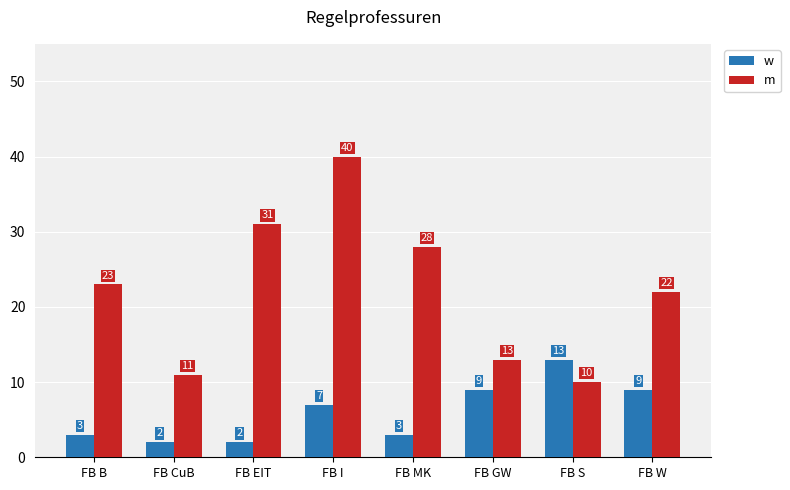

List the series in order of their peak value, highest first.

m, w